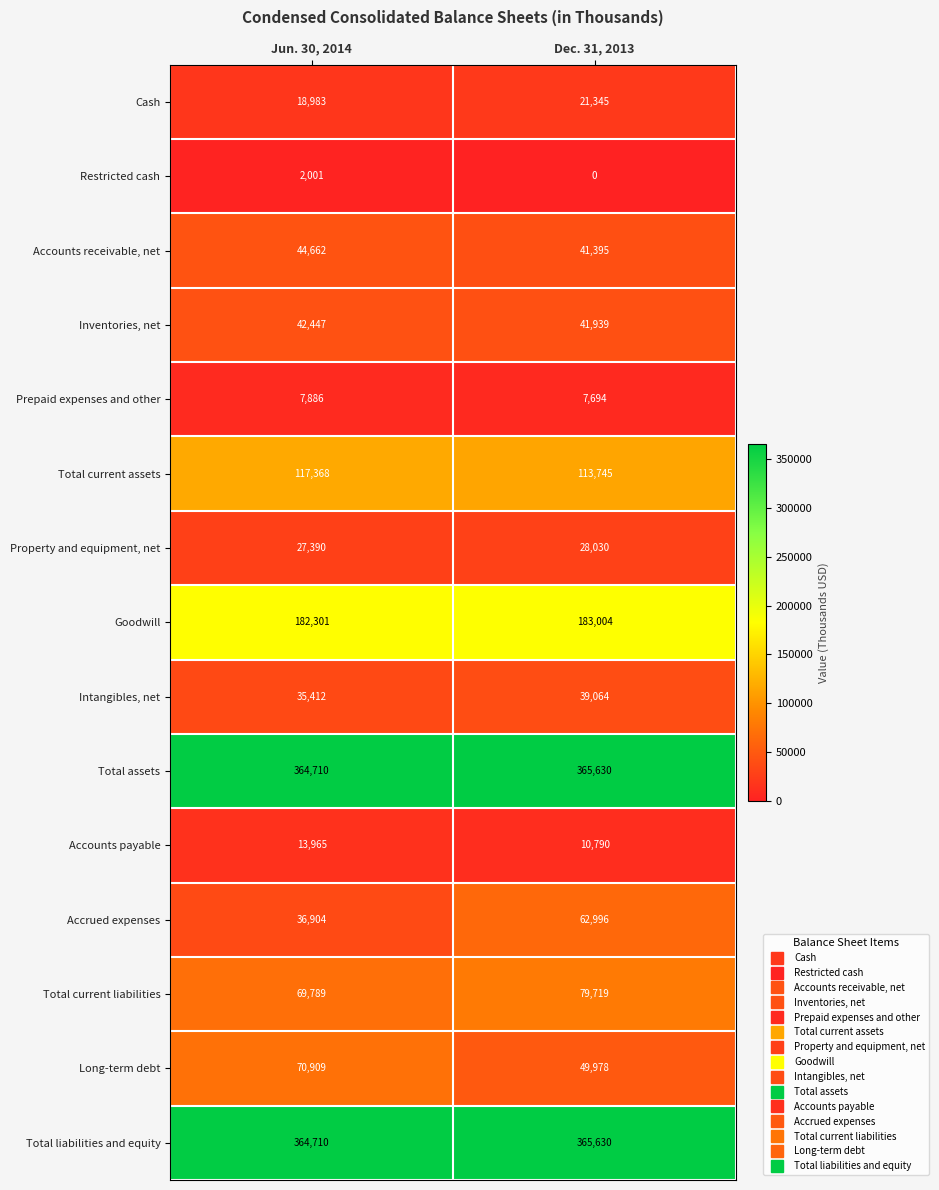

What is the difference between the highest and lowest values at Jun. 30, 2014?

362709